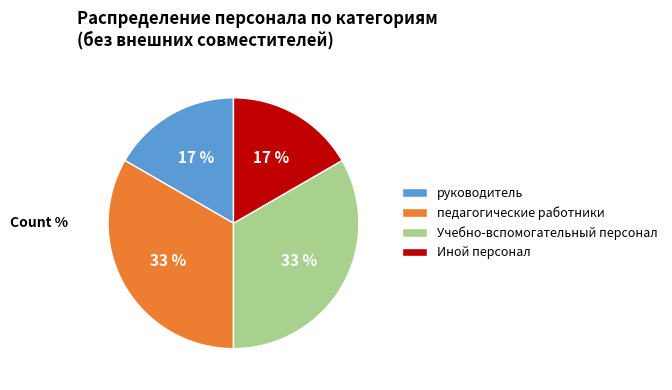

Do педагогические работники and Учебно-вспомогательный персонал together represent more than half of the pie?

Yes